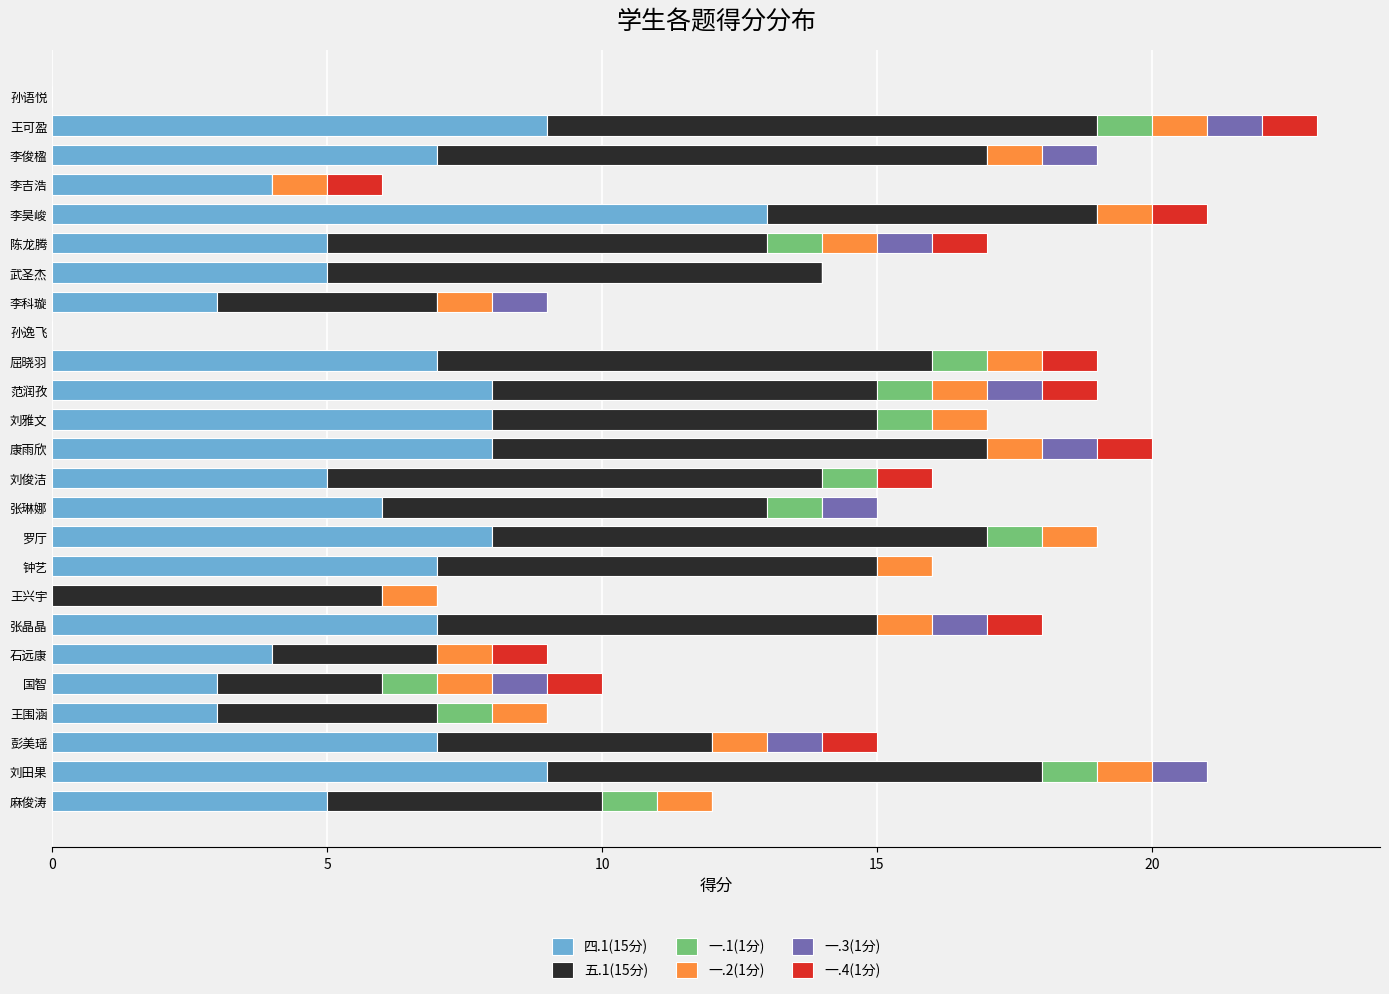

The 四.1(15分) series shows 1 at 石远康. True or false?

False